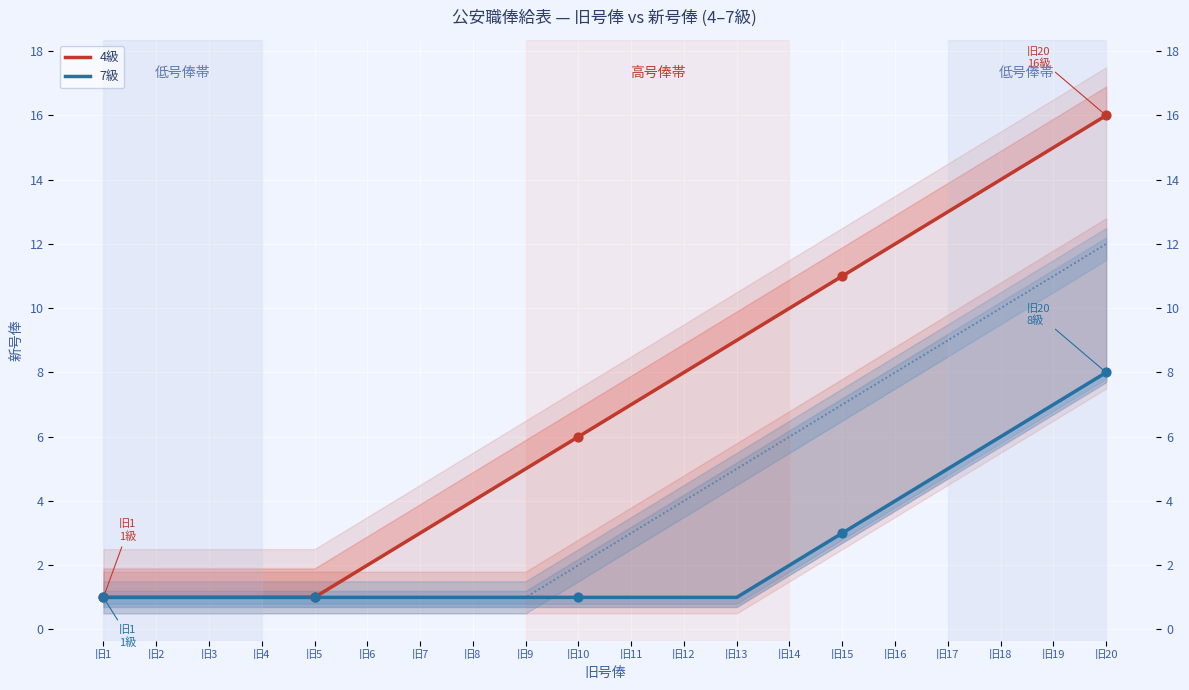

At which category is the sum across all series the highest?

旧20